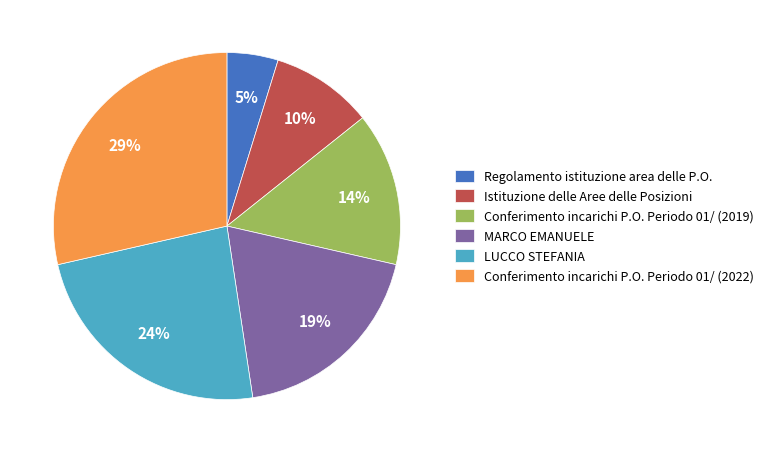

To the nearest percent, what is the difference between the largest and smallest slice percentages?

24%